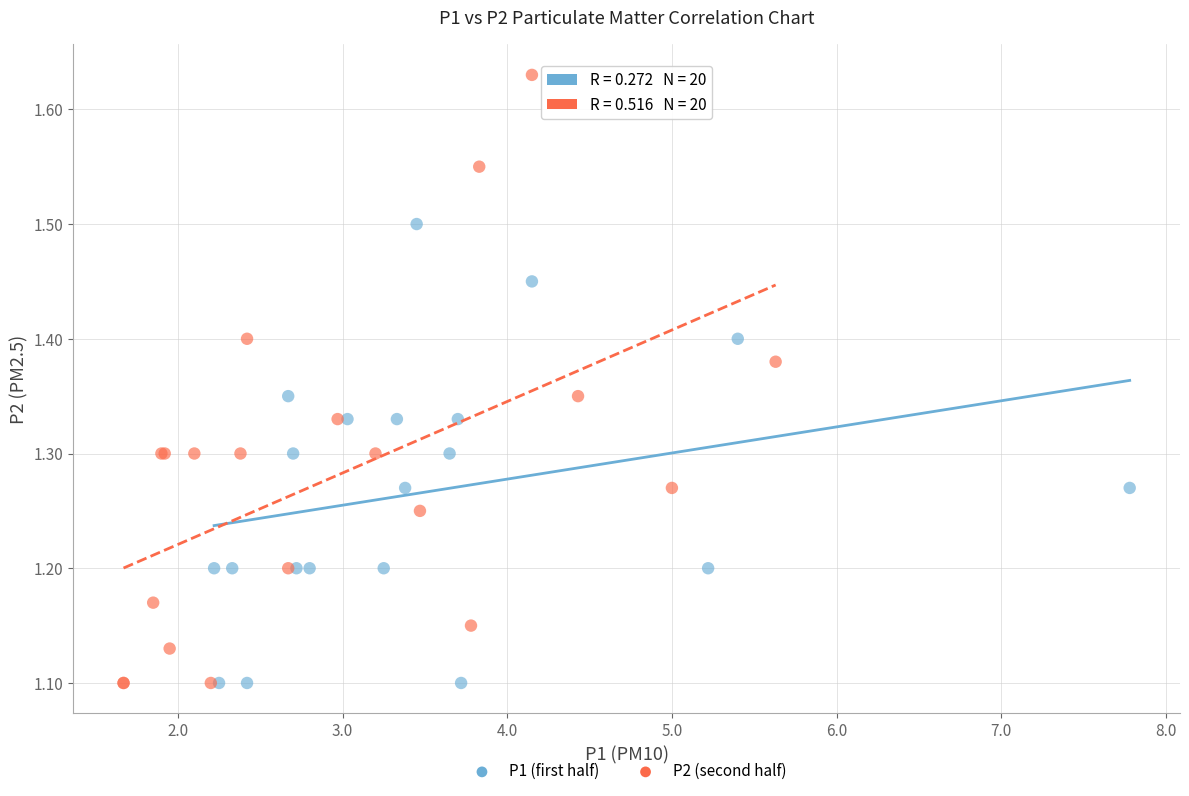

Which series has the widest spread of Y values?

P2 (second half)